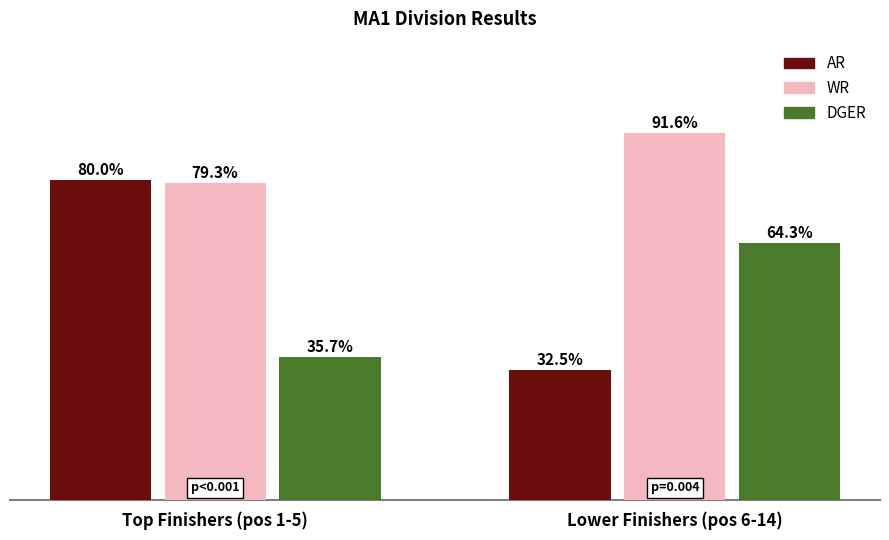

Where is DGER nearest to the value 50?

Top Finishers (pos 1-5)